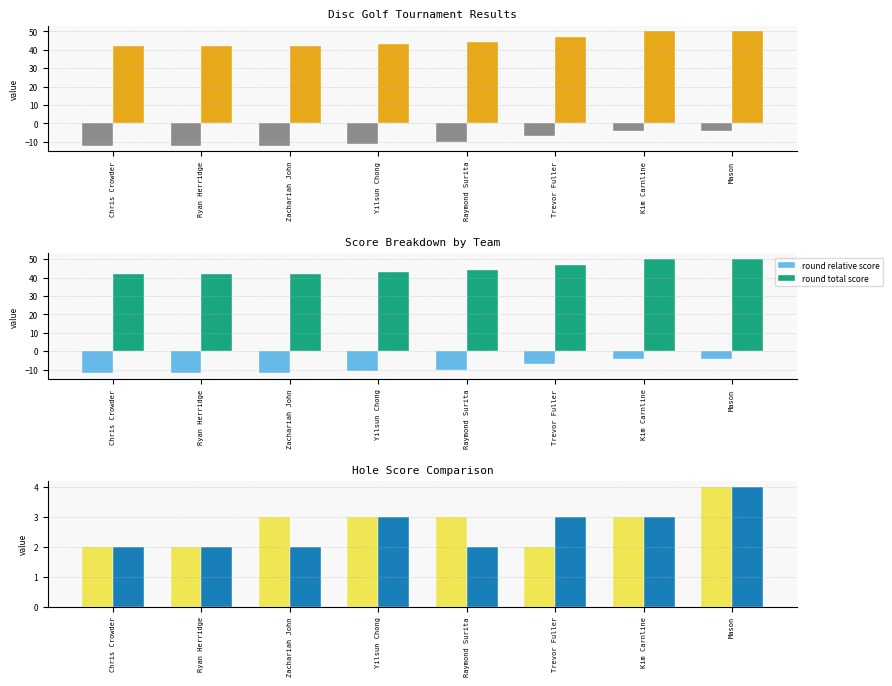

Is it true that round total score equals 11 at Chris Crowder?

False